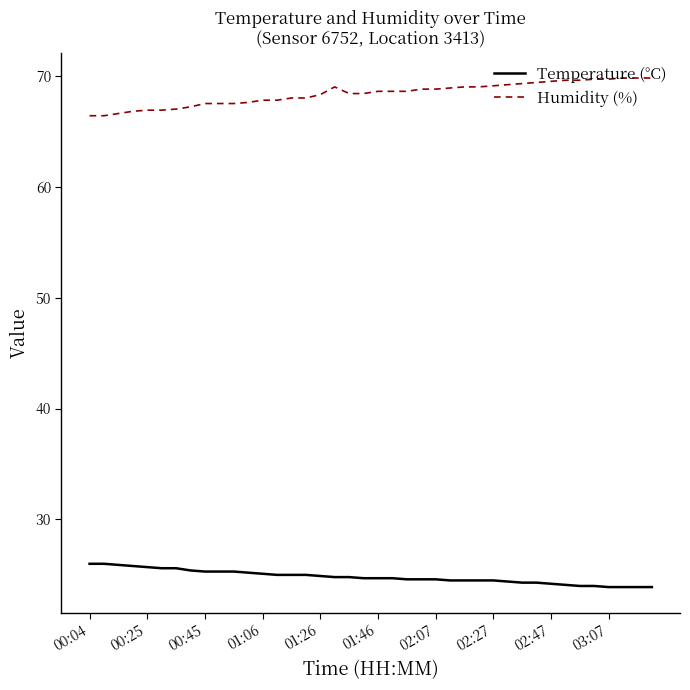

Which series has the largest total across all categories?

Humidity (%)